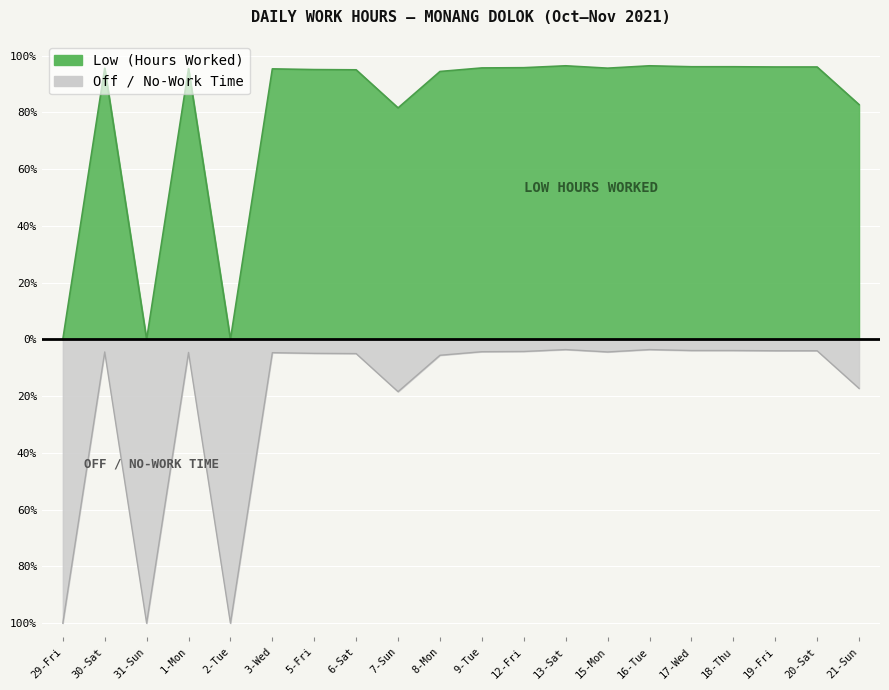

Reading left to right, extract all data points from this chart.

29-Fri=0.0	30-Sat=95.6	31-Sun=0.0	1-Mon=95.4	2-Tue=0.0	3-Wed=95.3	5-Fri=95.1	6-Sat=95.0	7-Sun=81.6	8-Mon=94.4	9-Tue=95.7	12-Fri=95.8	13-Sat=96.4	15-Mon=95.6	16-Tue=96.4	17-Wed=96.1	18-Thu=96.1	19-Fri=96.0	20-Sat=96.0	21-Sun=82.8